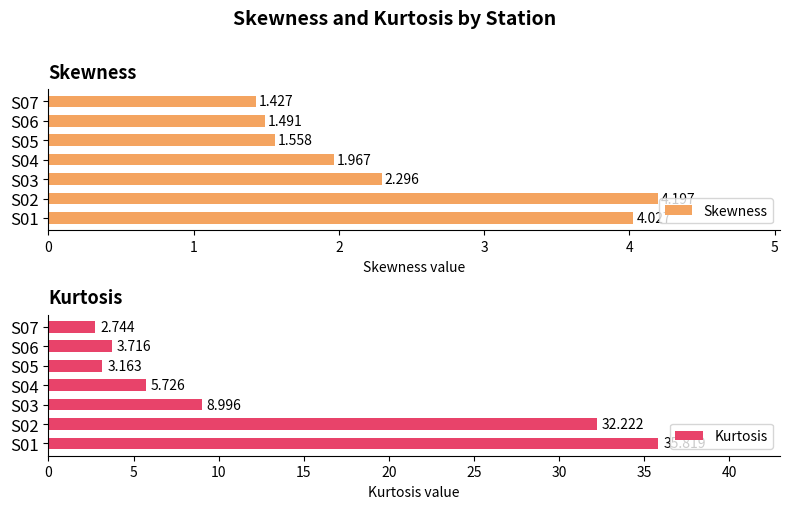

How many bars are there in each group?

2